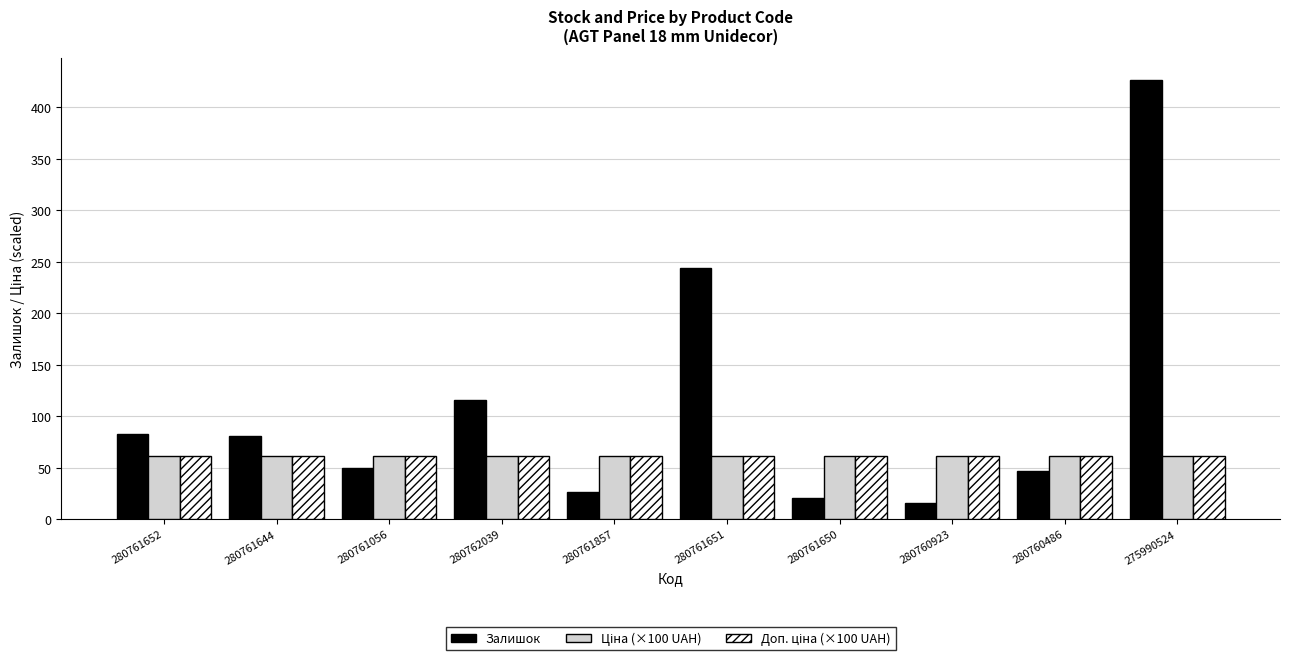

Which series changed the most between 280761056 and 280761651?

Залишок